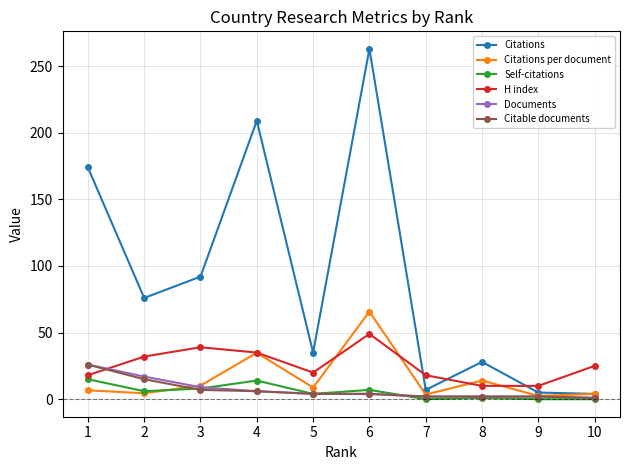

The Citations per document series shows 4.0 at 10. True or false?

True